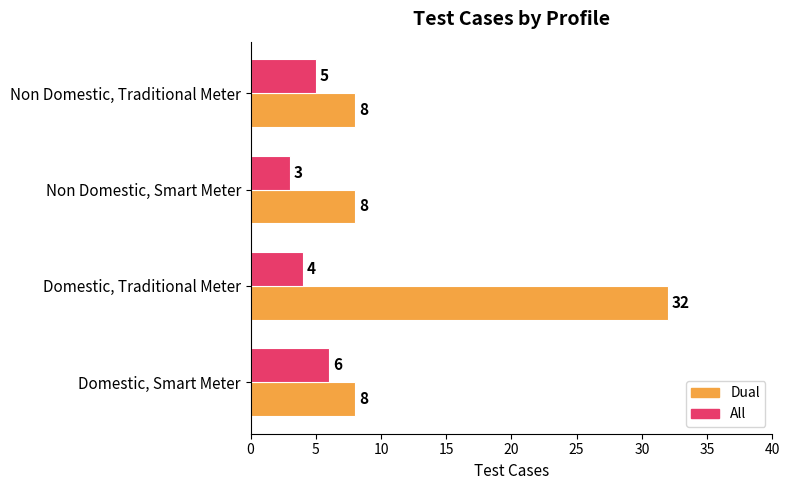

Rank the categories by All value from lowest to highest.

Non Domestic, Smart Meter, Domestic, Traditional Meter, Non Domestic, Traditional Meter, Domestic, Smart Meter